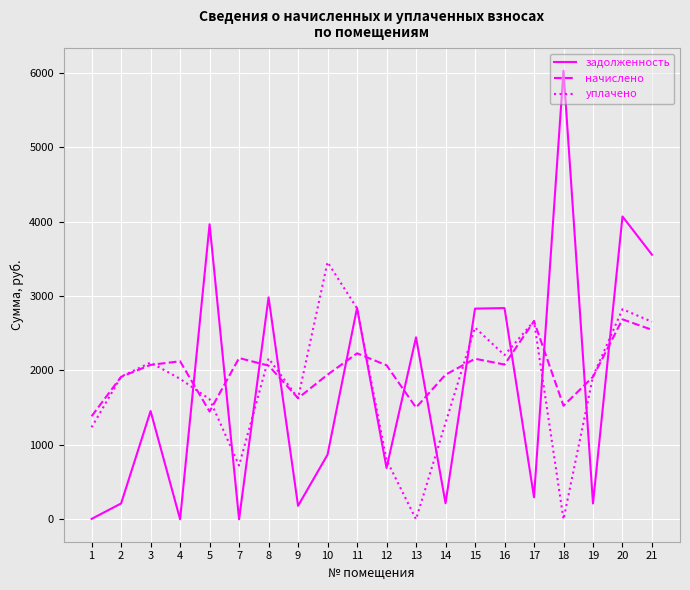

Which series has the widest spread of values?

задолженность